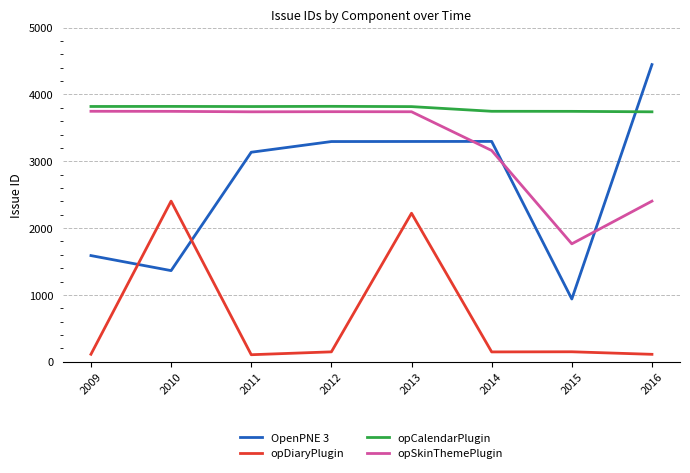

True or false: OpenPNE 3 has a value of 4447 at 2016.

True